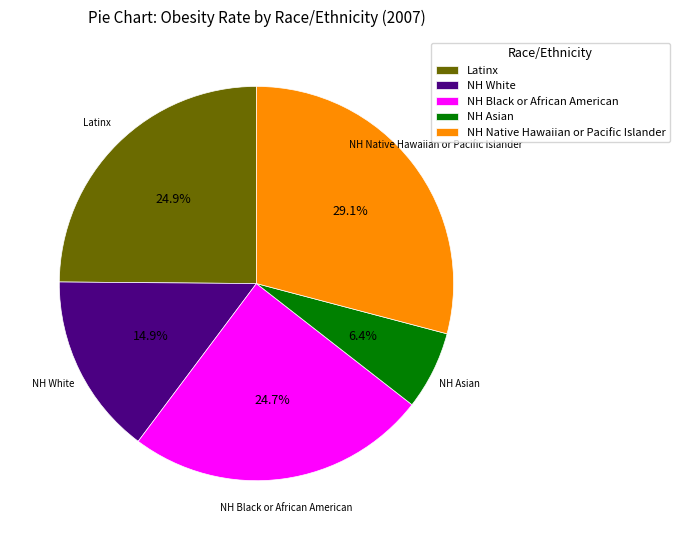

To the nearest percent, what is the combined percentage of NH Native Hawaiian or Pacific Islander and NH Asian?

36%